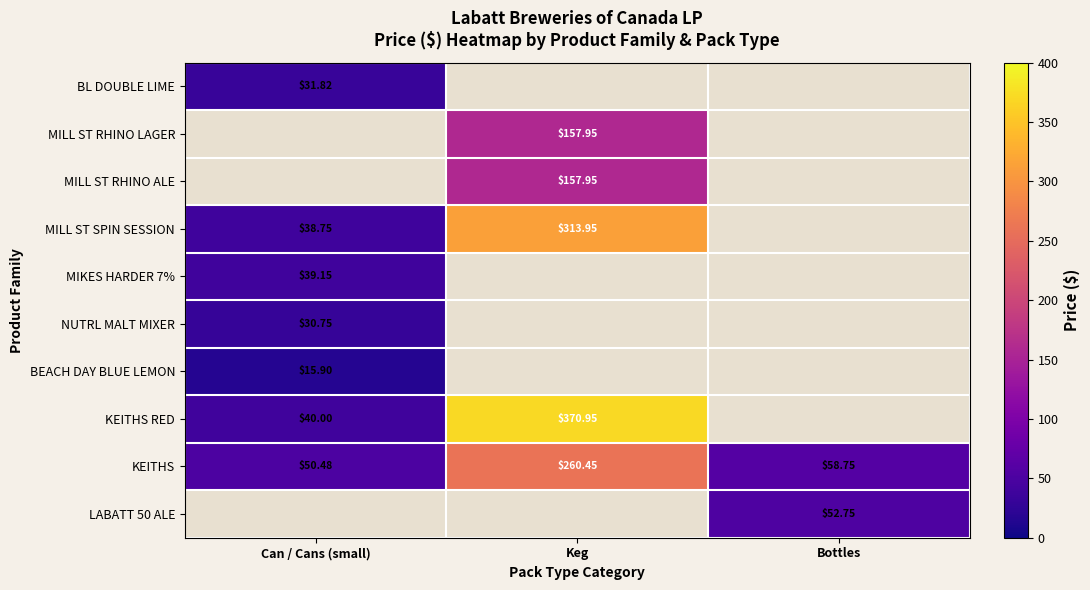

List the labels in order of MILL ST SPIN SESSION value, smallest first.

Can / Cans (small), Keg, Bottles